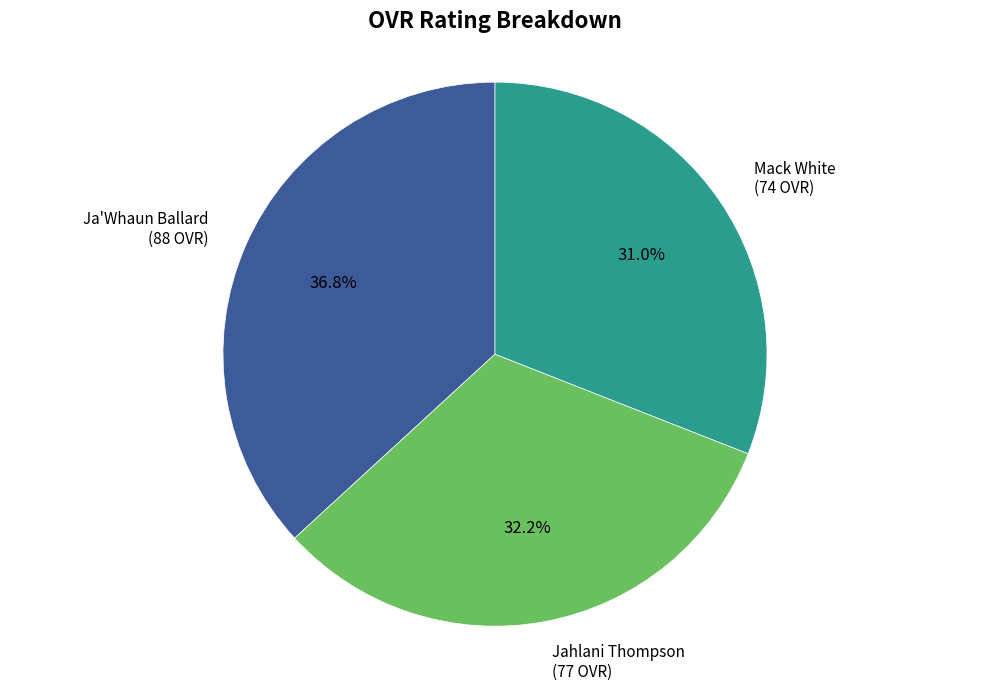

Does any single category account for the majority?

No